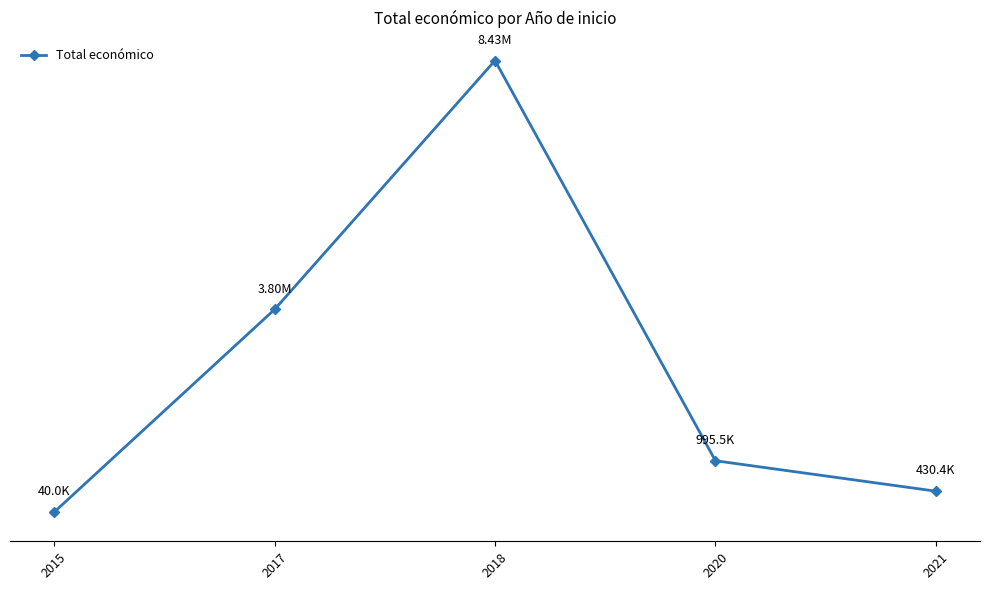

Rank the categories by value from highest to lowest.

2018, 2017, 2020, 2021, 2015